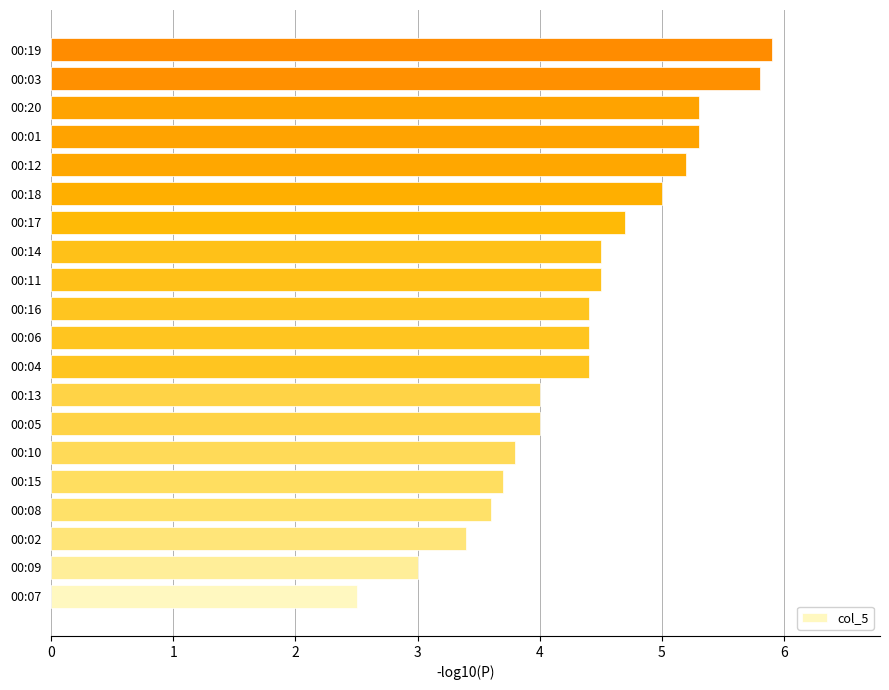

The chart shows a value of 5.2 at 00:12. True or false?

True